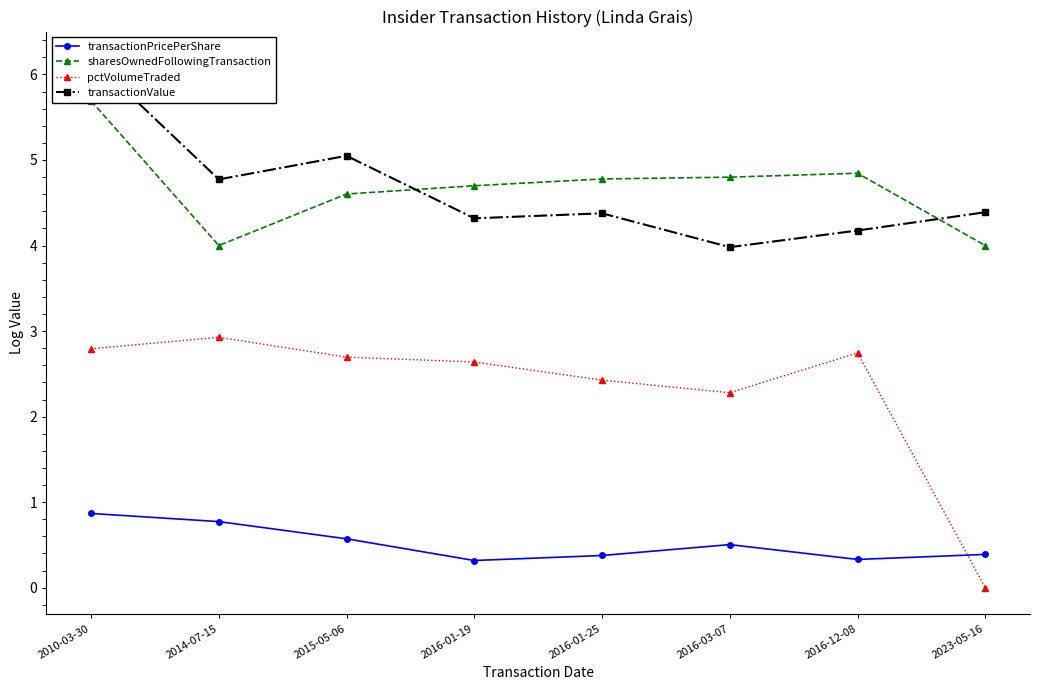

Rank the categories by transactionPricePerShare value from lowest to highest.

2016-01-19, 2016-12-08, 2016-01-25, 2023-05-16, 2016-03-07, 2015-05-06, 2014-07-15, 2010-03-30